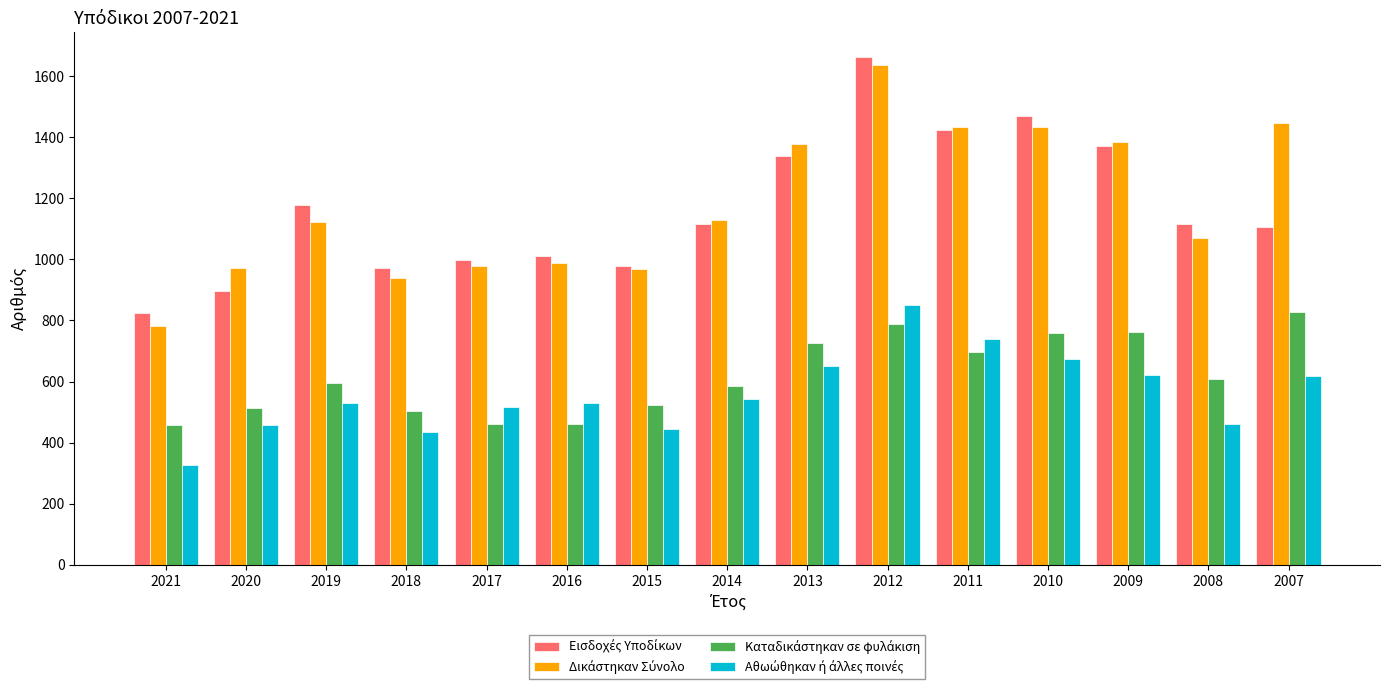

Are the bars grouped side by side (vs. stacked)?

Yes